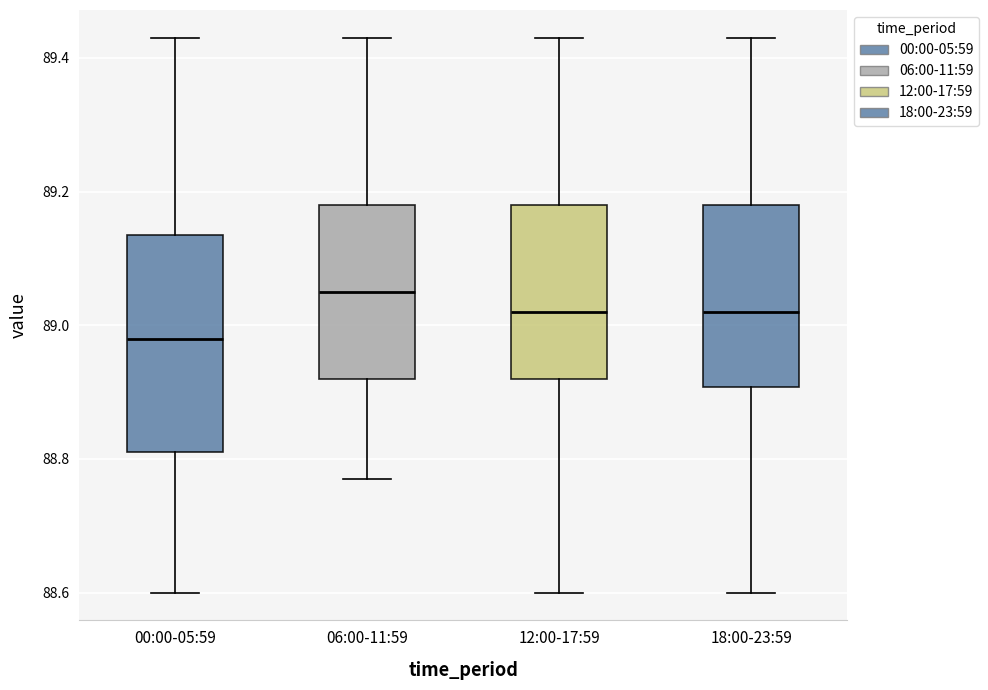

Where does the lower whisker of the box for 00:00-05:59 end on the y-axis? The values are not printed on the chart, so give them approximately, as read against the axis.

88.60